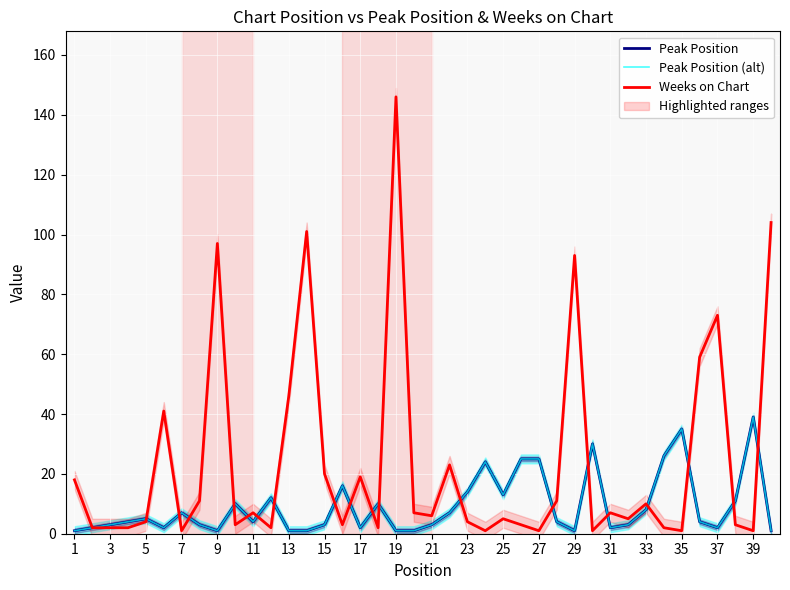

What is the difference between the maximum and minimum values in the Peak Position (alt) series?

38